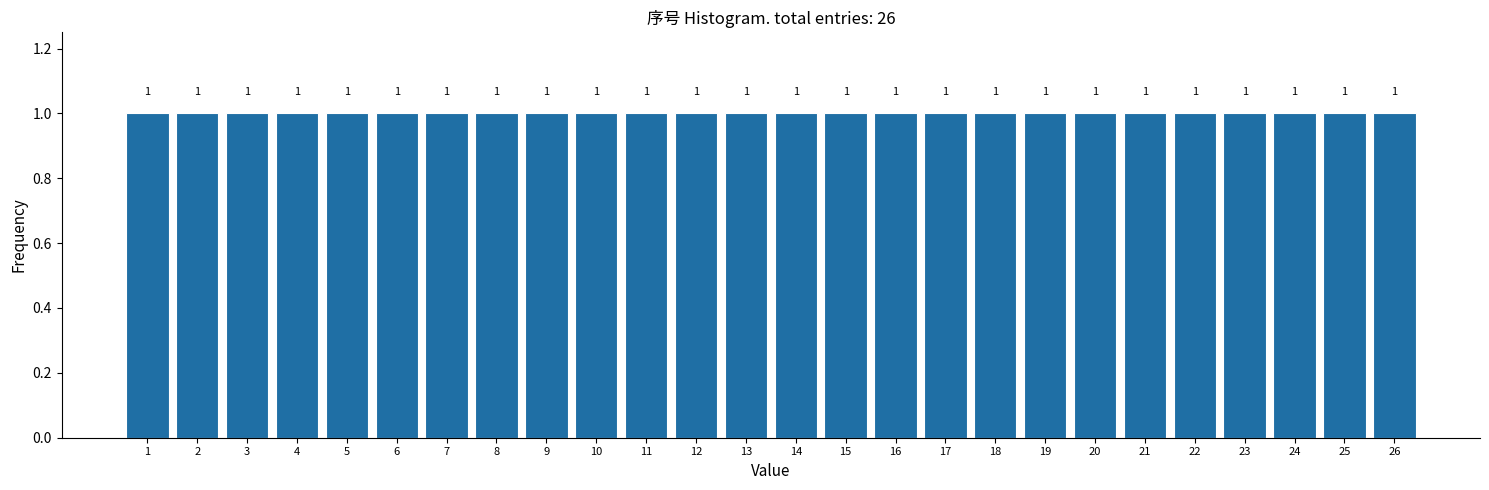

Reading left to right, list every bar in this chart as the range it spans on the x-axis followed by its height.

0.5 to 1.5: 1
1.5 to 2.5: 1
2.5 to 3.5: 1
3.5 to 4.5: 1
4.5 to 5.5: 1
5.5 to 6.5: 1
6.5 to 7.5: 1
7.5 to 8.5: 1
8.5 to 9.5: 1
9.5 to 10.5: 1
10.5 to 11.5: 1
11.5 to 12.5: 1
12.5 to 13.5: 1
13.5 to 14.5: 1
14.5 to 15.5: 1
15.5 to 16.5: 1
16.5 to 17.5: 1
17.5 to 18.5: 1
18.5 to 19.5: 1
19.5 to 20.5: 1
20.5 to 21.5: 1
21.5 to 22.5: 1
22.5 to 23.5: 1
23.5 to 24.5: 1
24.5 to 25.5: 1
25.5 to 26.5: 1